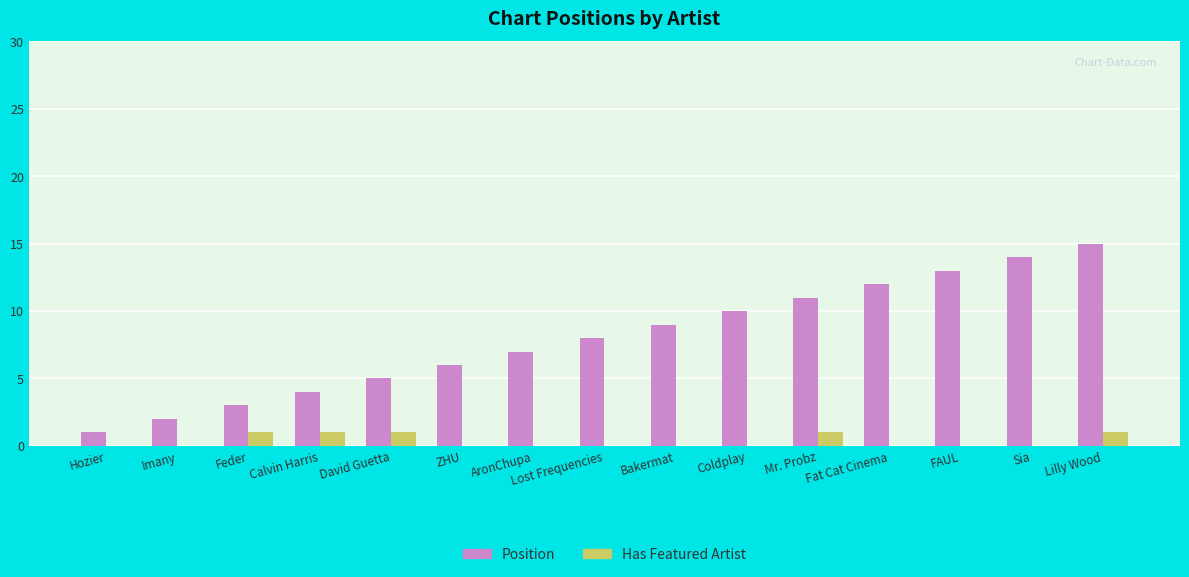

Count the number of categories in the chart.

15